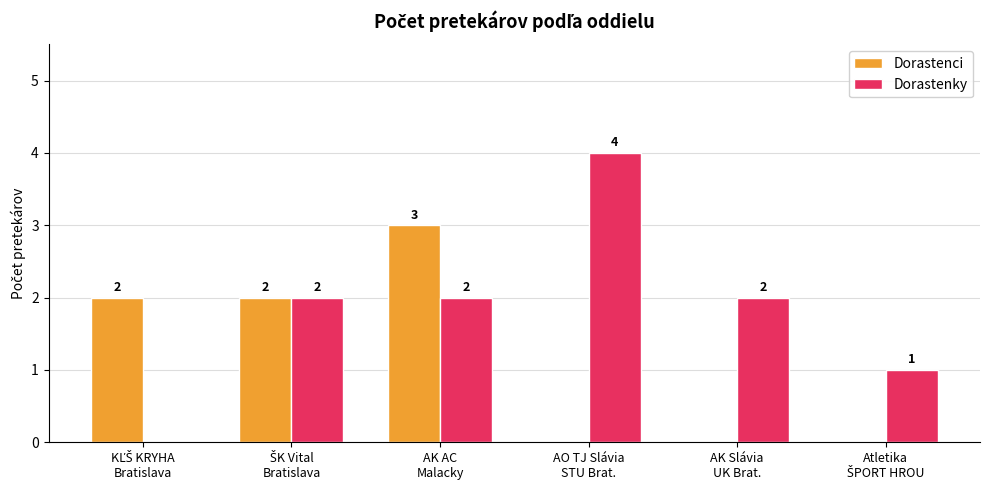

What is the maximum value for Dorastenky?

4